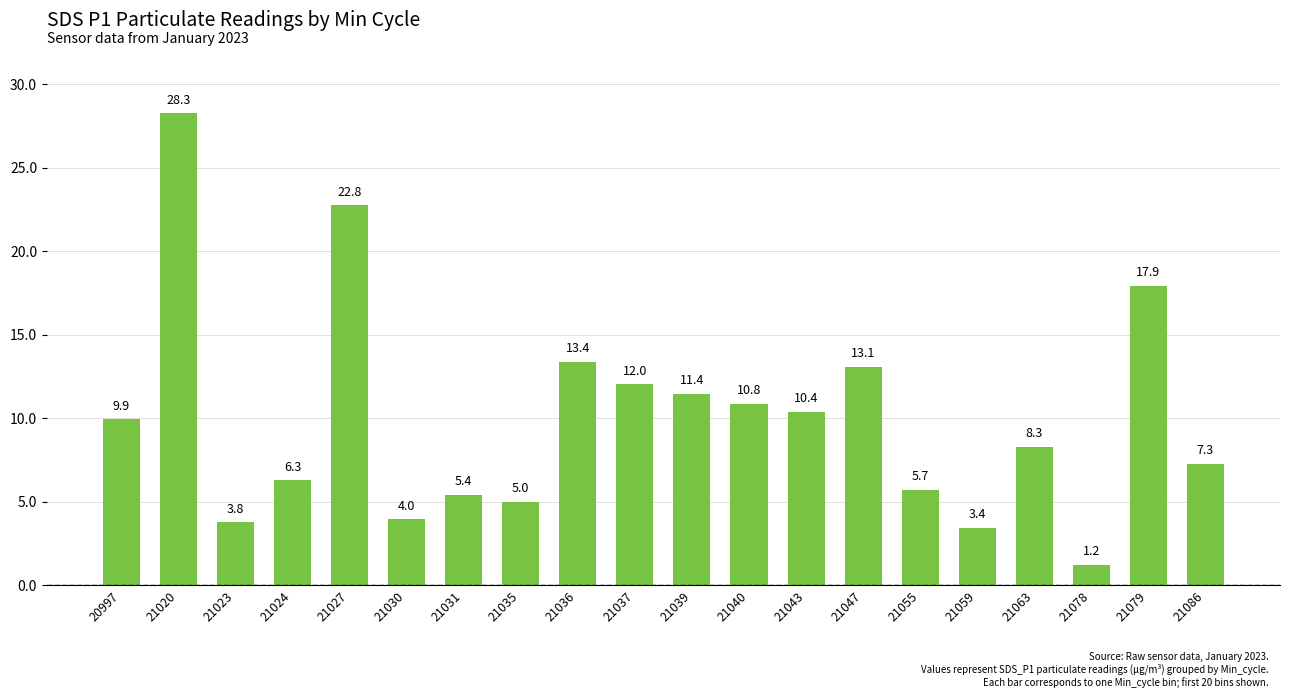

What is the smallest value displayed?

1.2